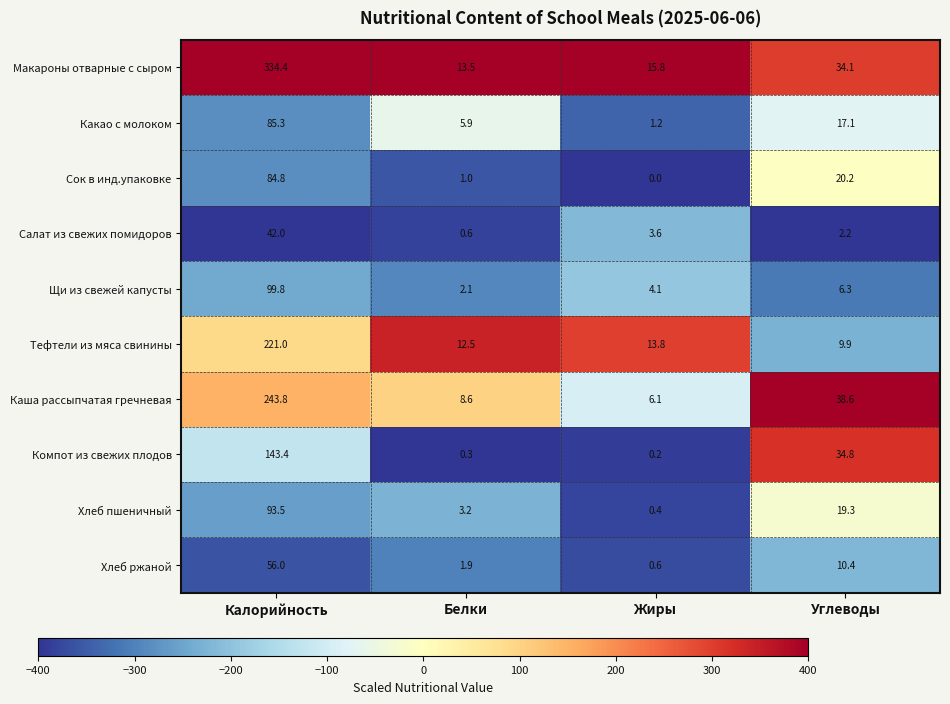

Which series has the largest total across all categories?

Макароны отварные с сыром